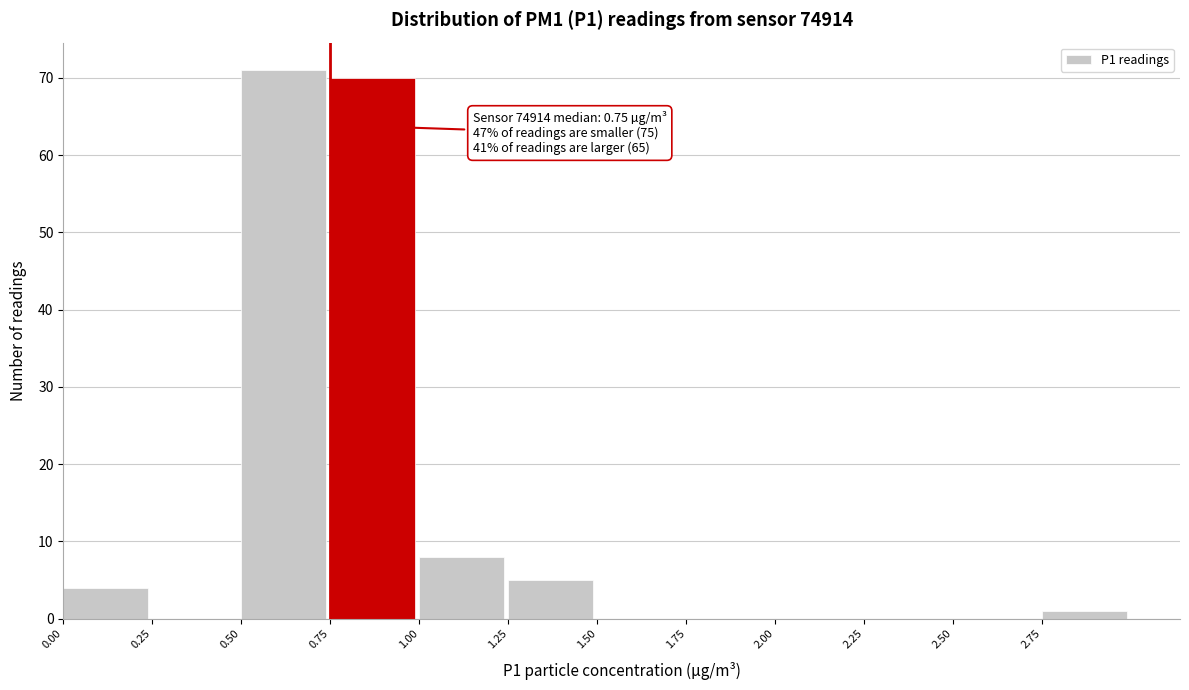

Over which range of the x-axis is the bar tallest?

0.50 to 0.75